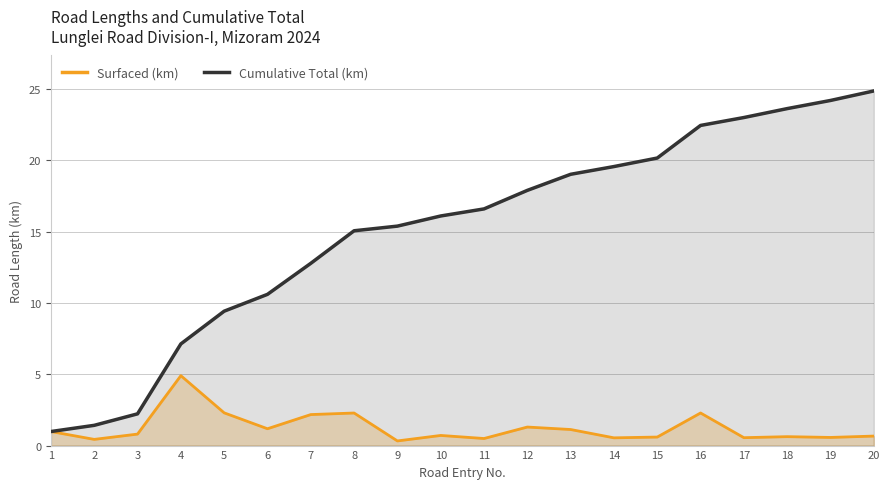

True or false: Cumulative Total (km) and Surfaced (km) cross at least once.

False